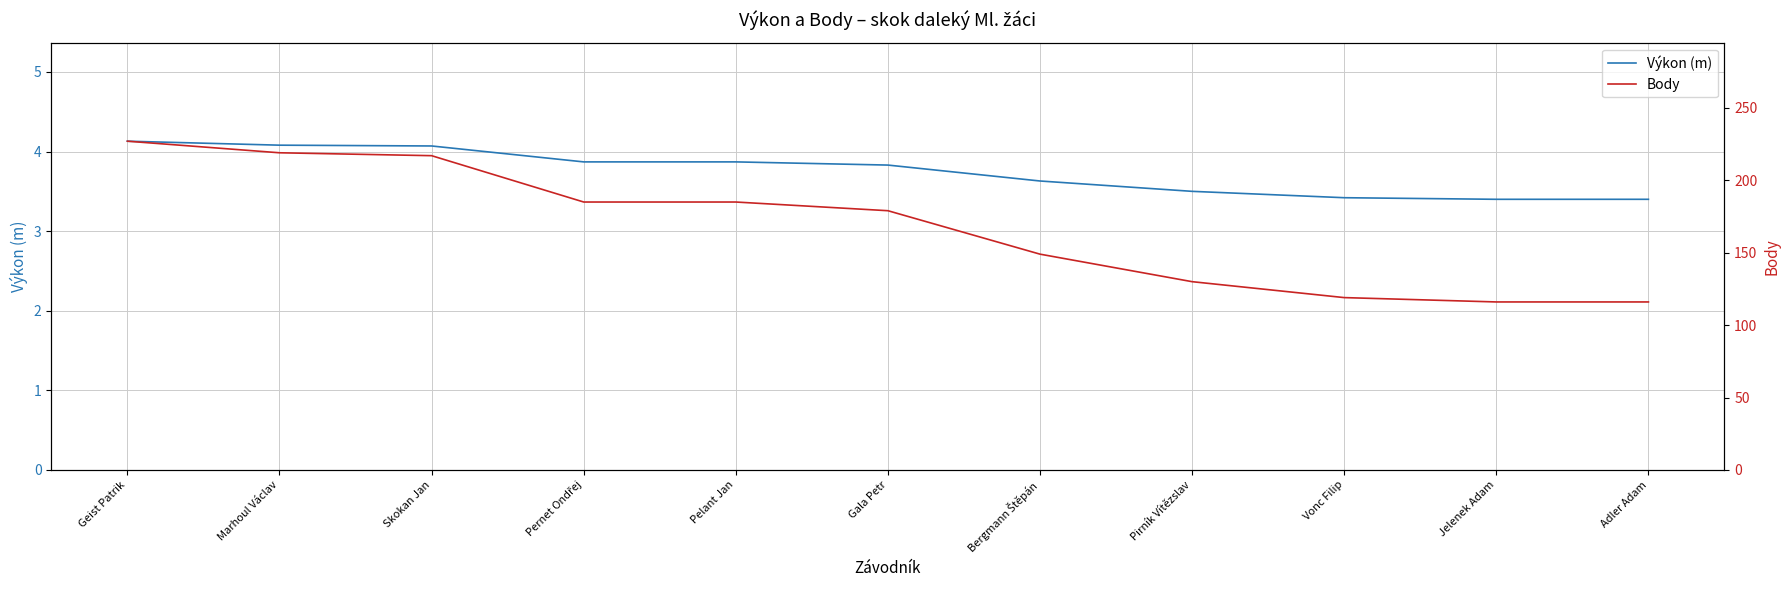

What is the difference between the second highest and second lowest values in the Body series?

103.0